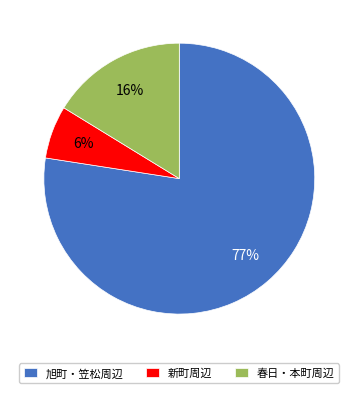

How many segments does this pie chart have?

3